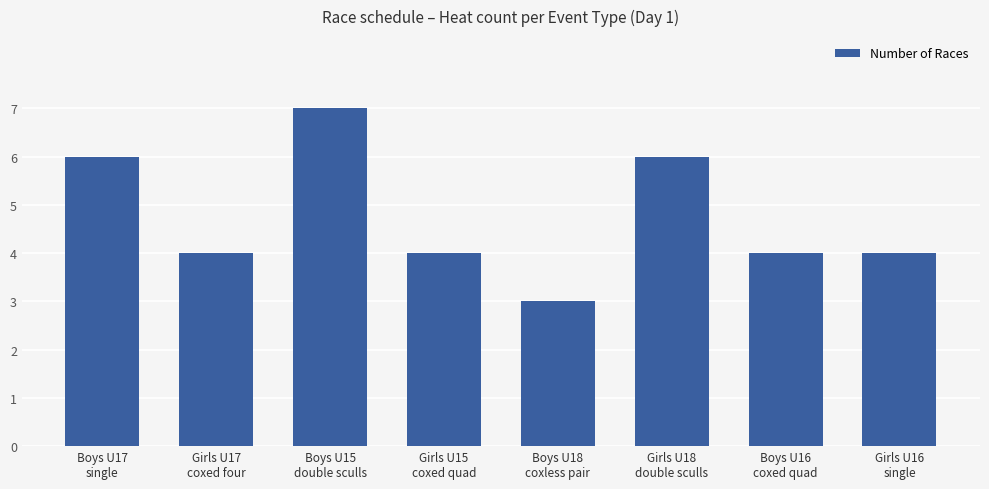

Which has a higher value, Boys U15
double sculls or Boys U17
single?

Boys U15
double sculls